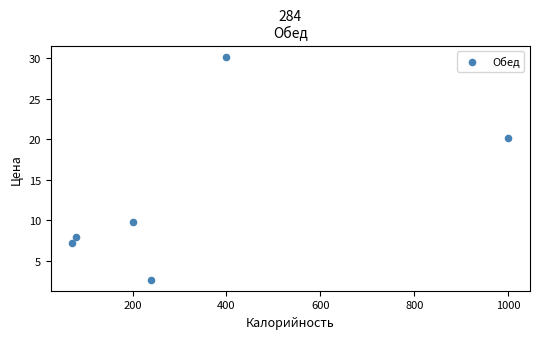

What Y value in the scatter plot is closest to 16?

20.2